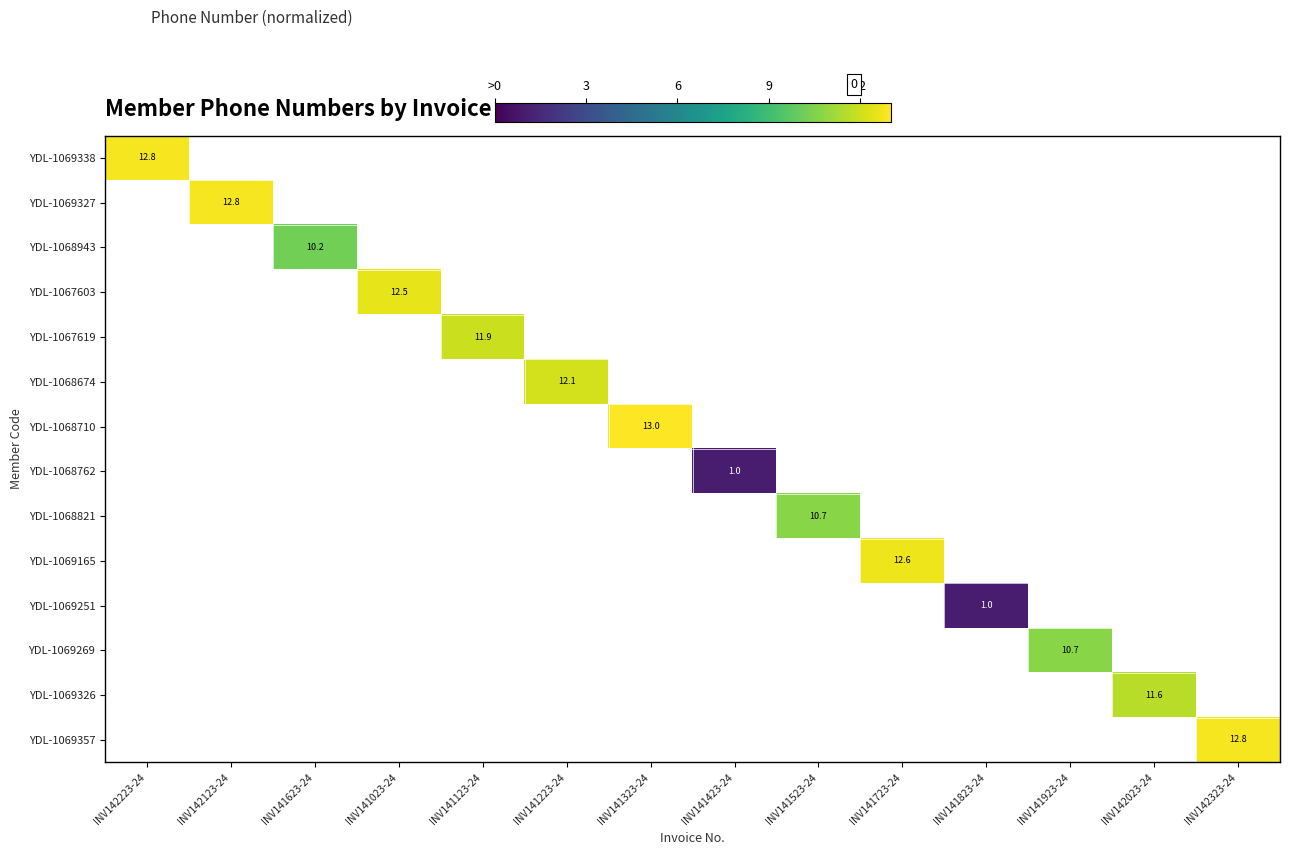

The YDL-1069357 series shows 7.5 at INV142323-24. True or false?

False